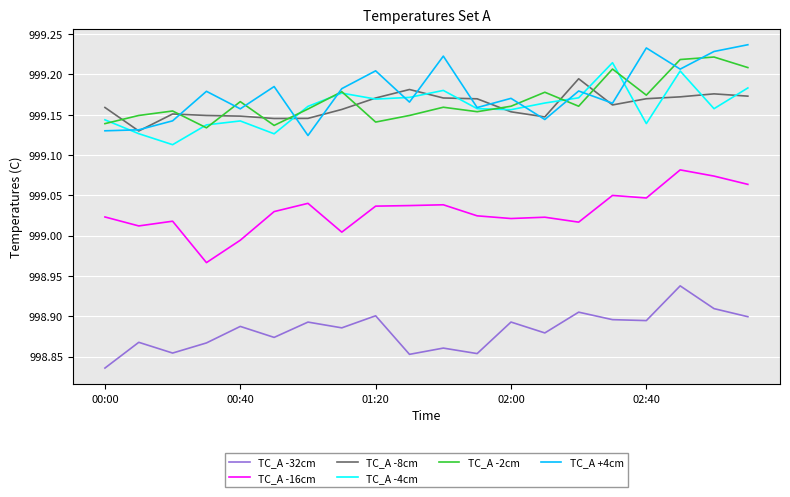

How many lines are shown in the chart?

6